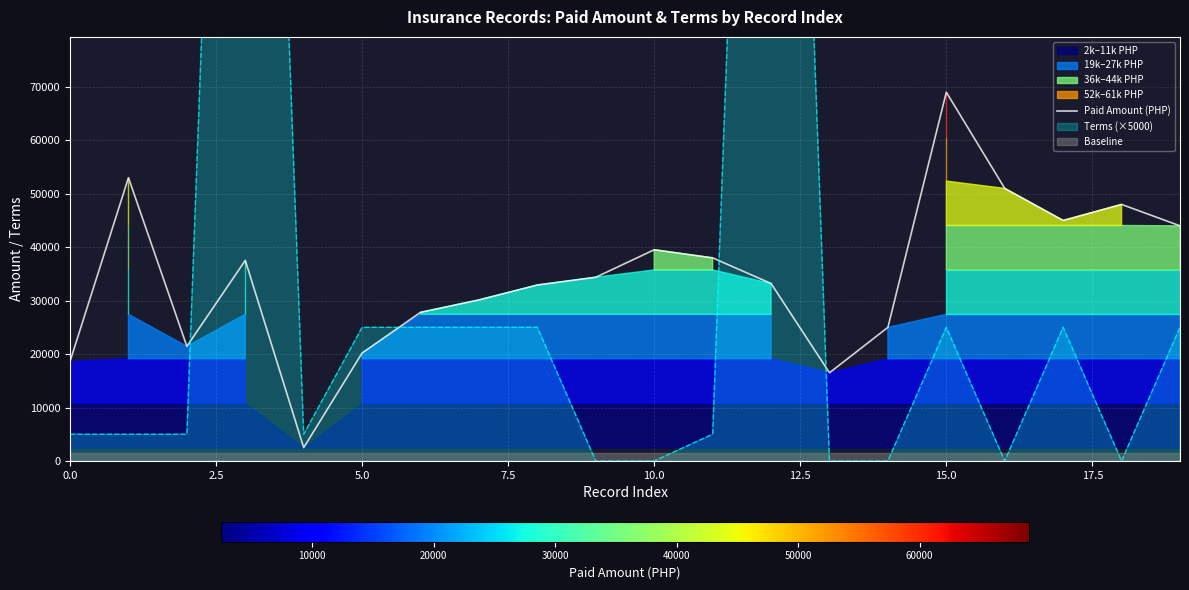

What is the sum of all values?

687770.1